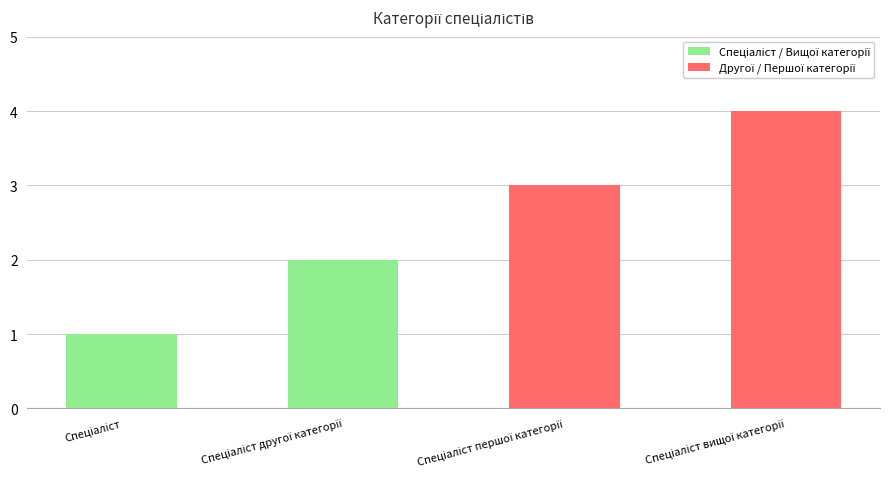

Are the bars horizontal?

No